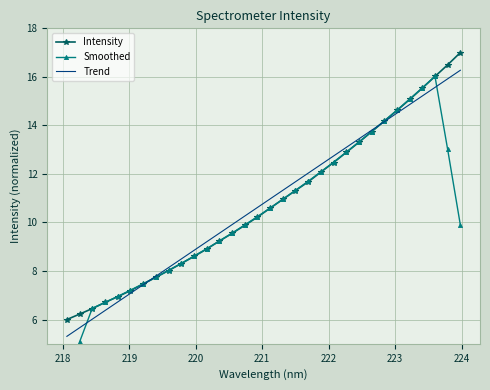

What are all the series names shown in the legend?

Intensity, Smoothed, Trend